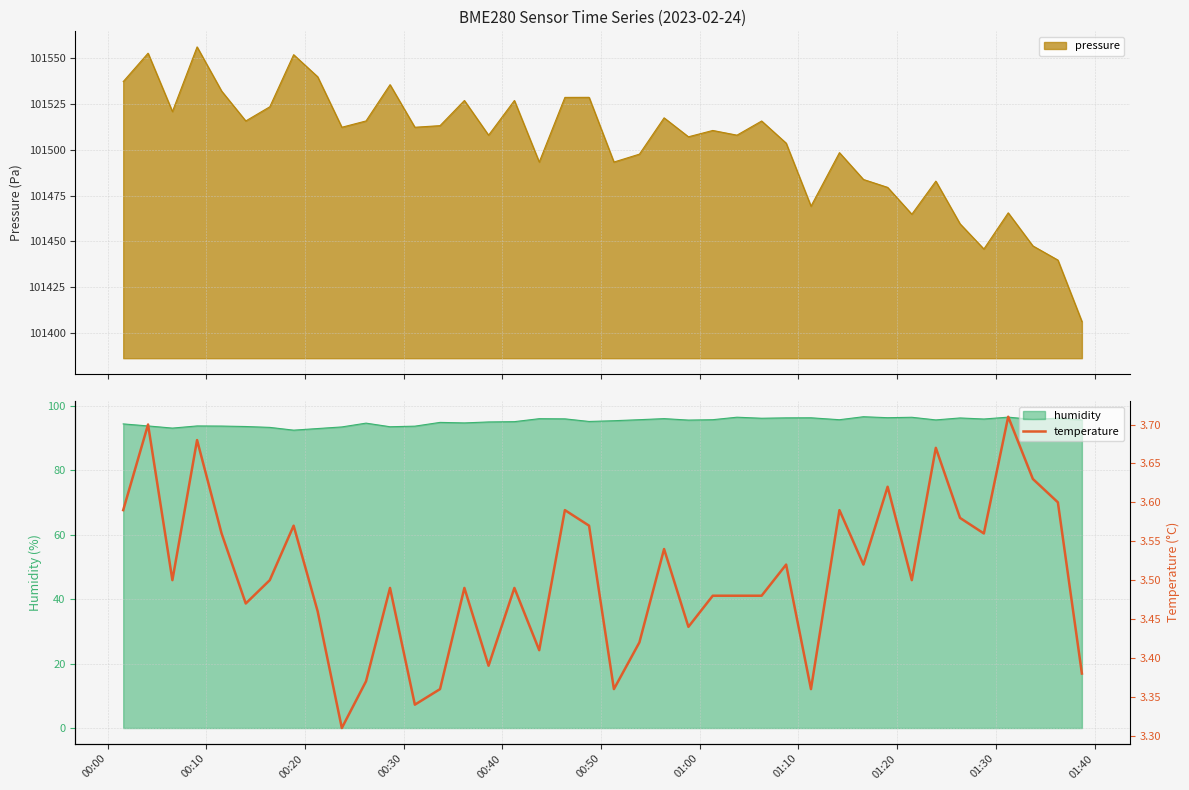

Count the values in the range 3 to 4.

40